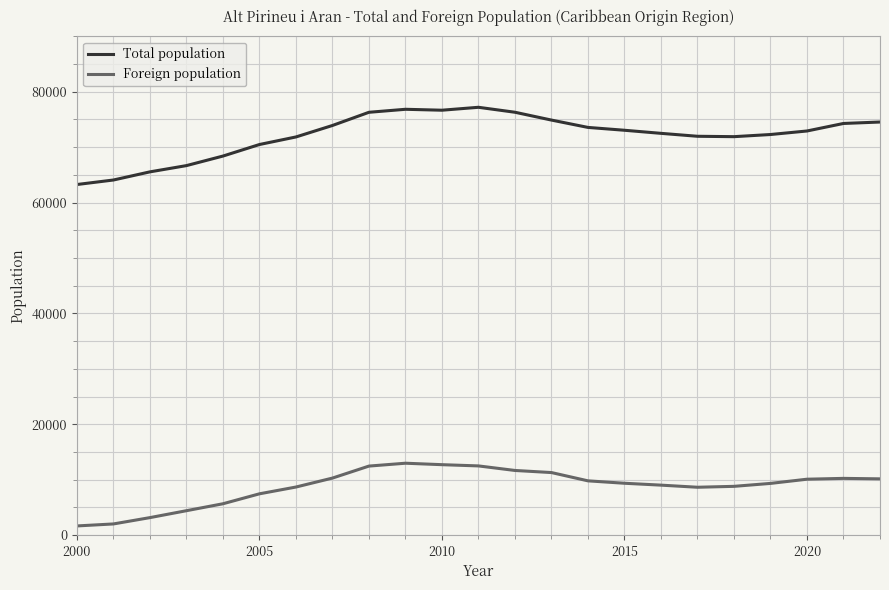

Which series has the largest range (max minus min)?

Total population